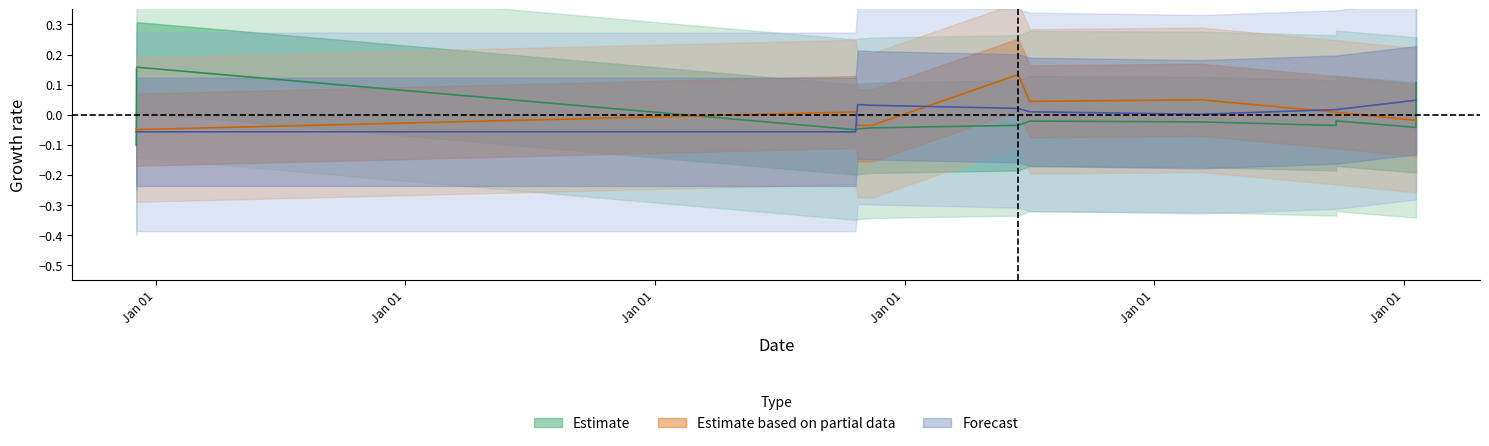

Count the number of data series in this chart.

3